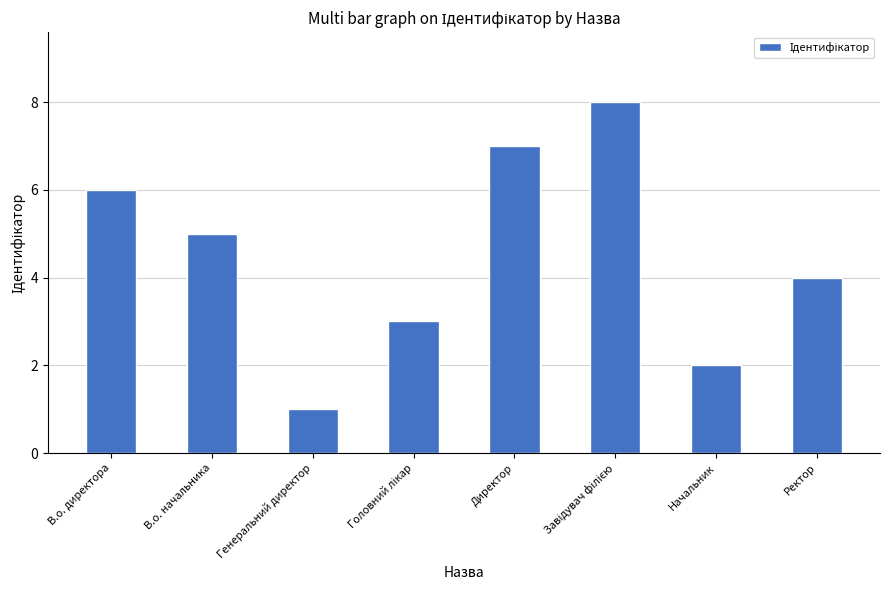

The value at Ректор is 6. True or false?

False